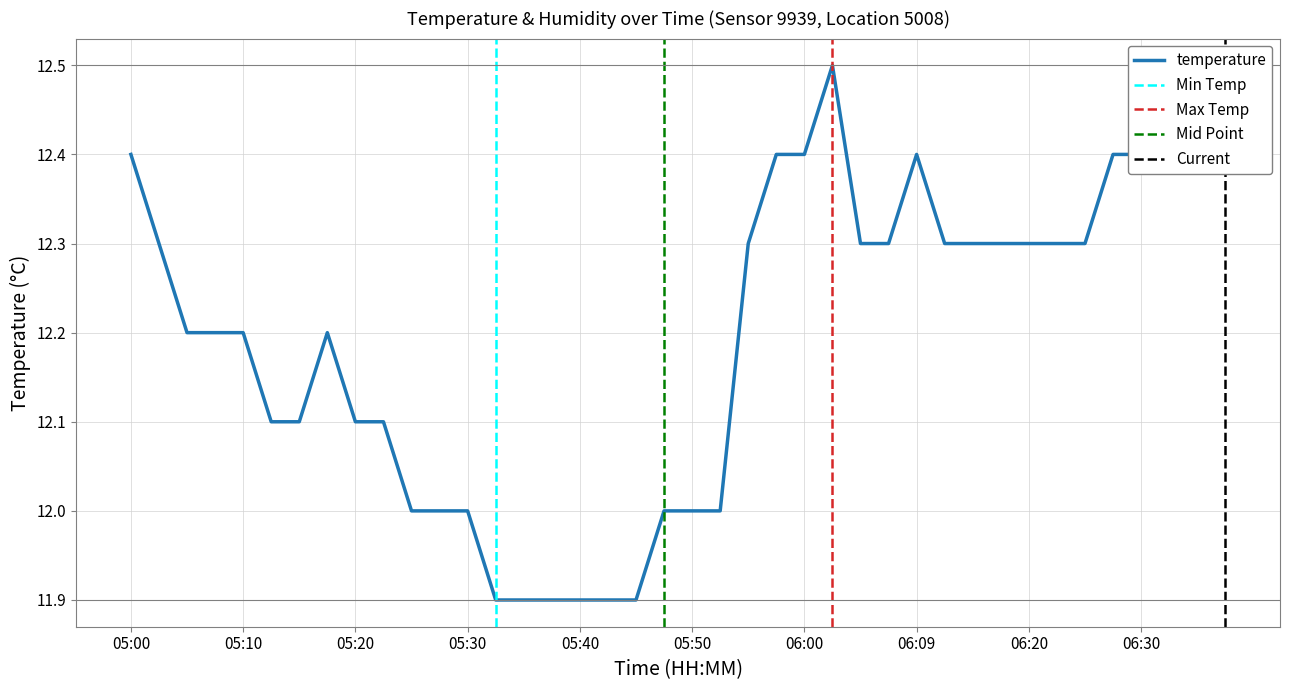

The value at 05:15 is 12.1. True or false?

True